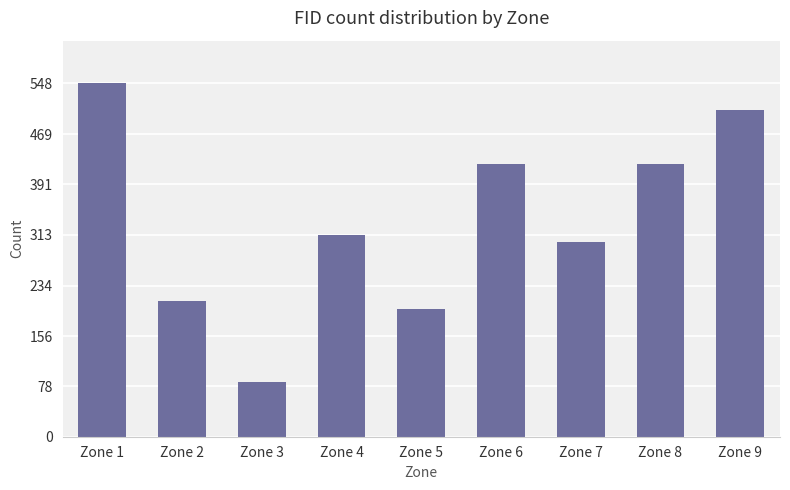

True or false: the data shows 507 at Zone 9.

True